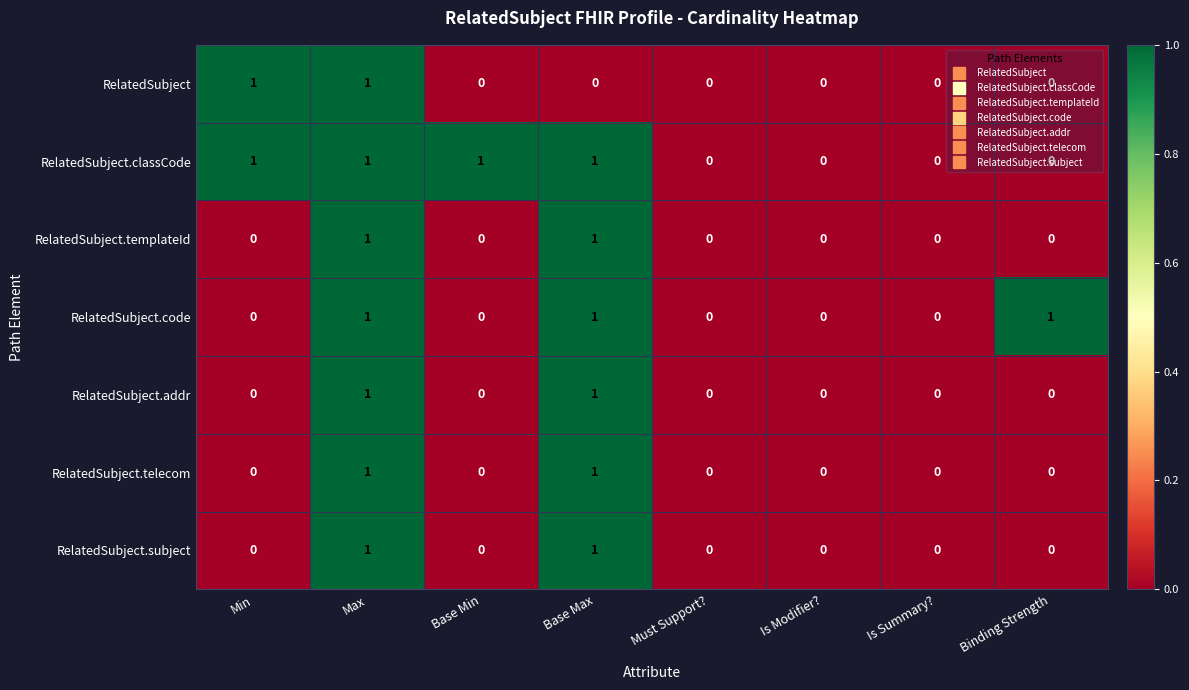

Count the number of categories in the chart.

8